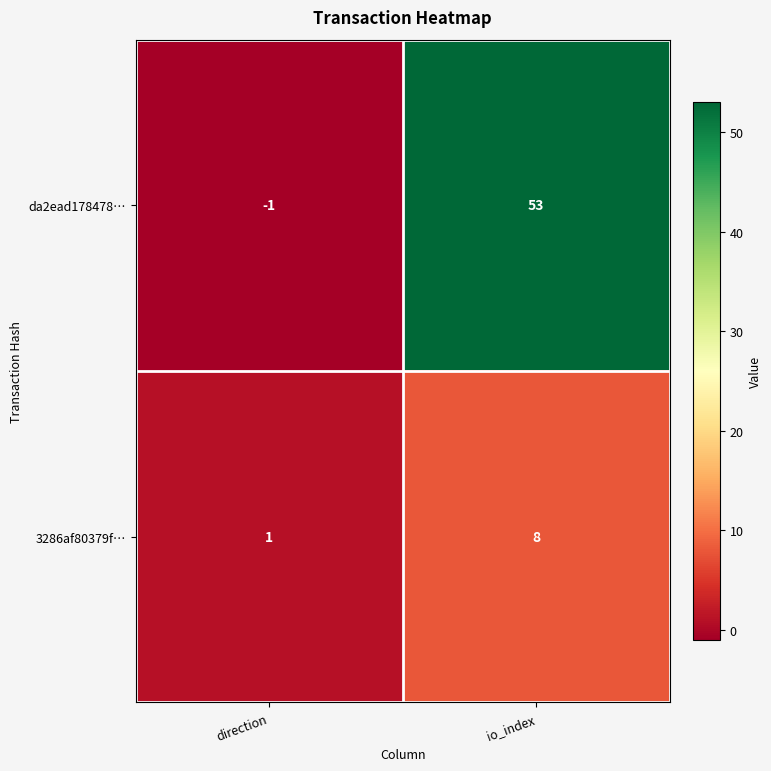

Read the da2ead178478… value at io_index.

53